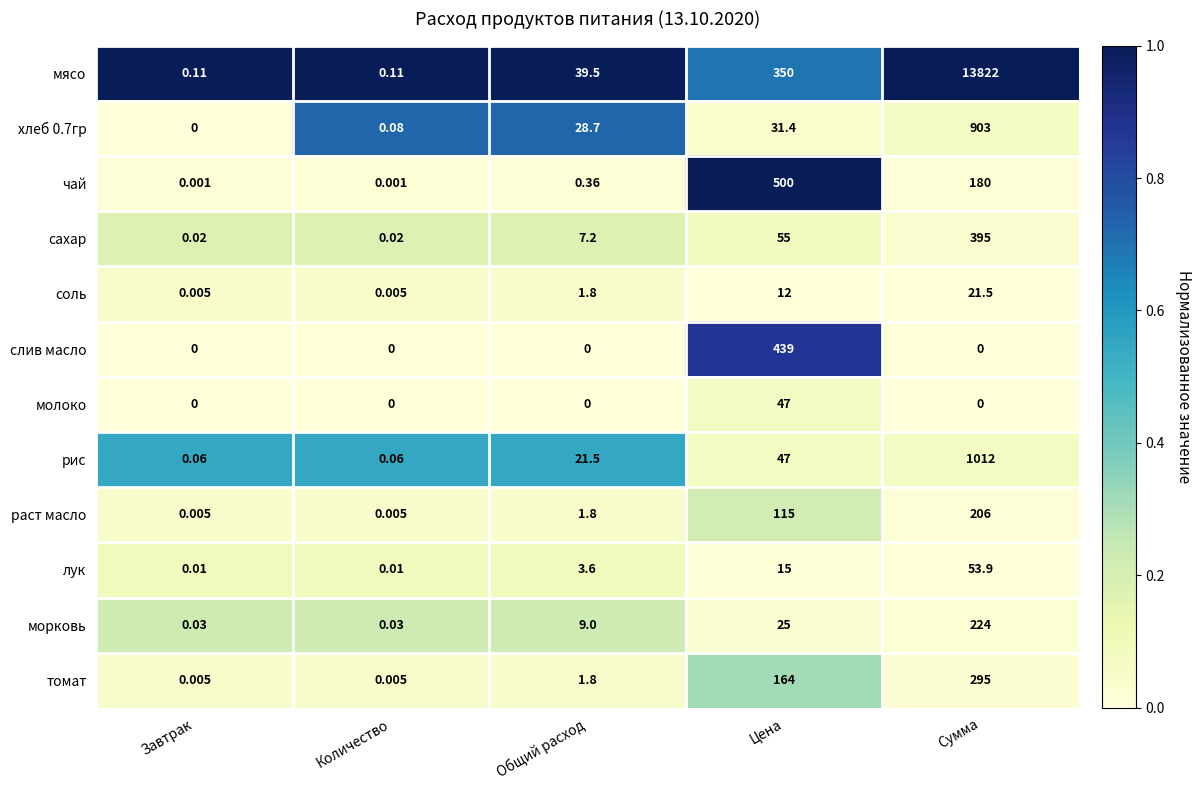

At which category is the sum across all series the highest?

Сумма